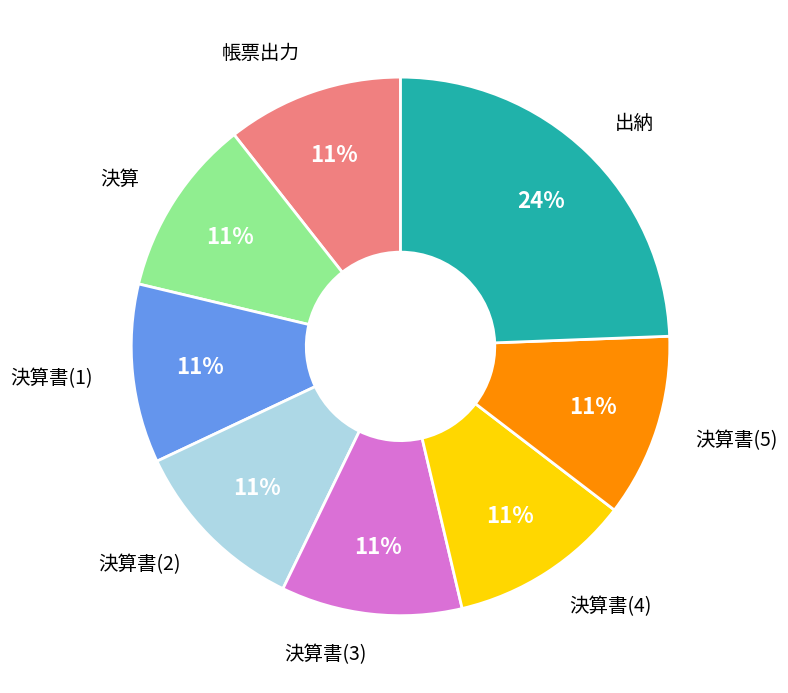

To the nearest percent, what is the average slice percentage?

12%